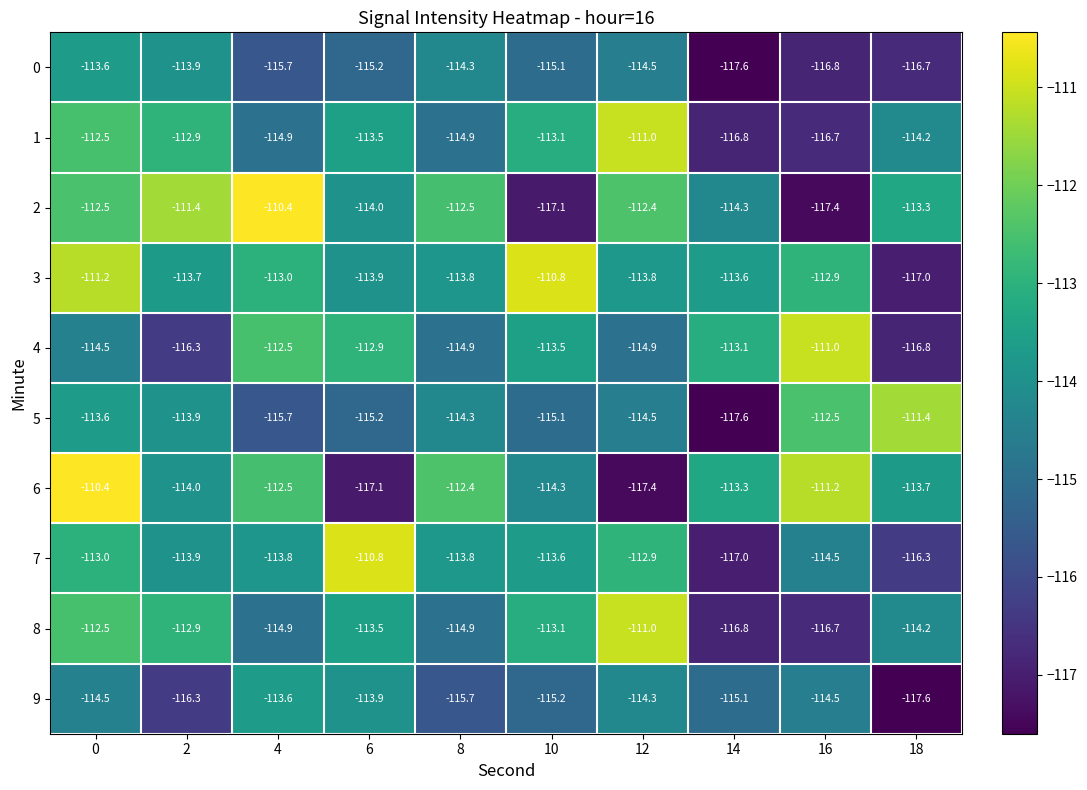

The 2 series shows -172.5 at 4. True or false?

False